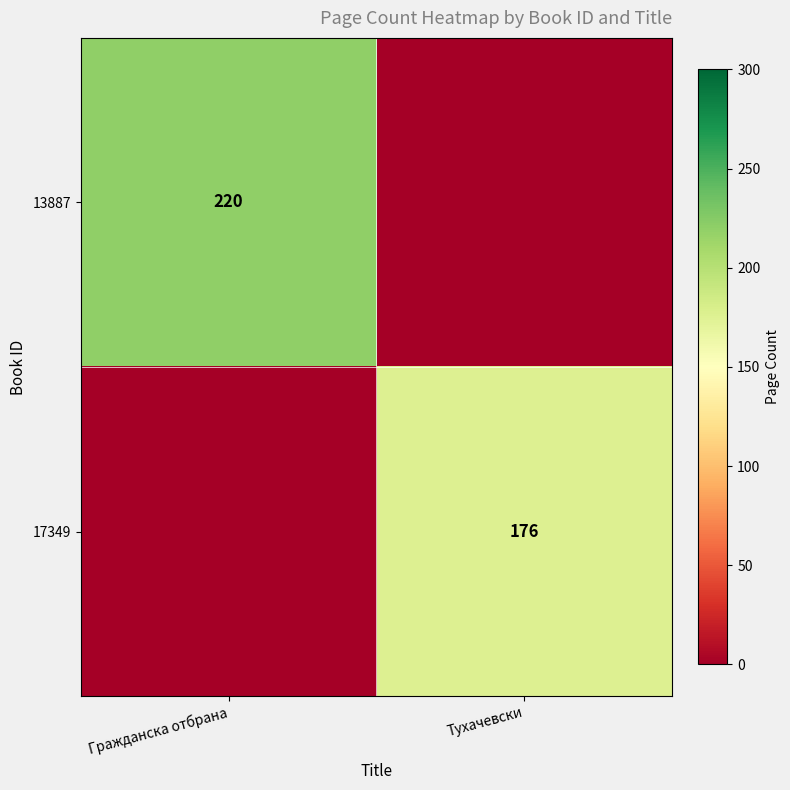

Is it true that 17349 equals 176 at Тухачевски?

True